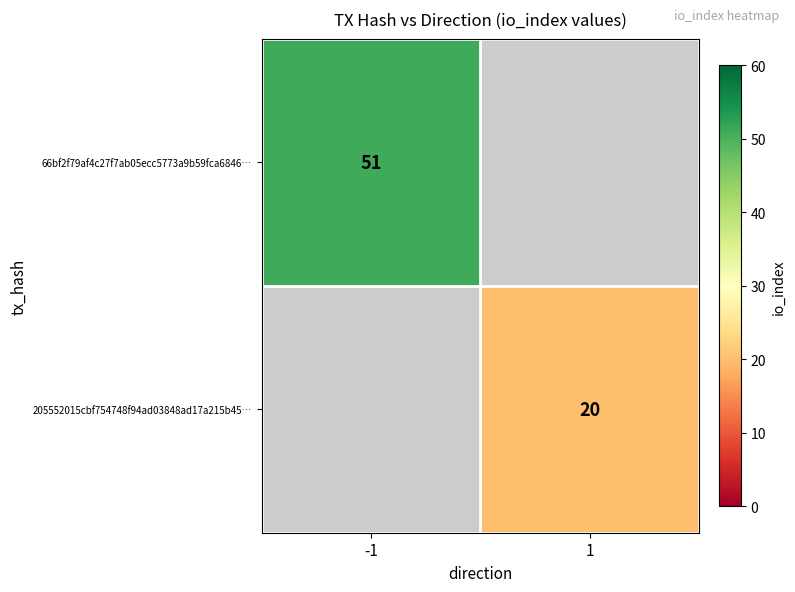

True or false: 66bf2f79af4c27f7ab05ecc5773a9b59fca6846… has a value of 19 at -1.

False